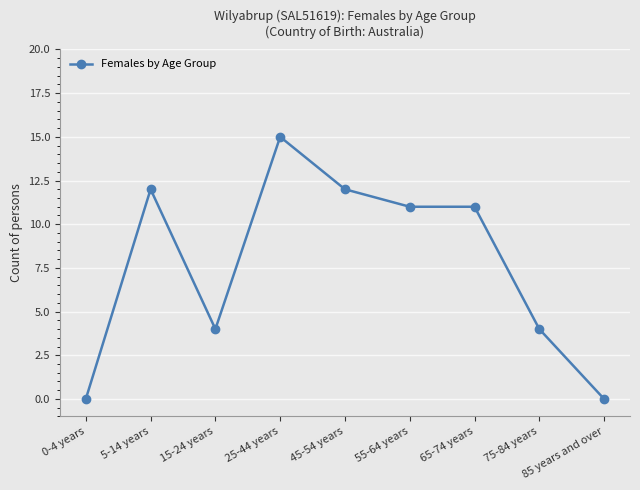

Where is the first local maximum?

5-14 years